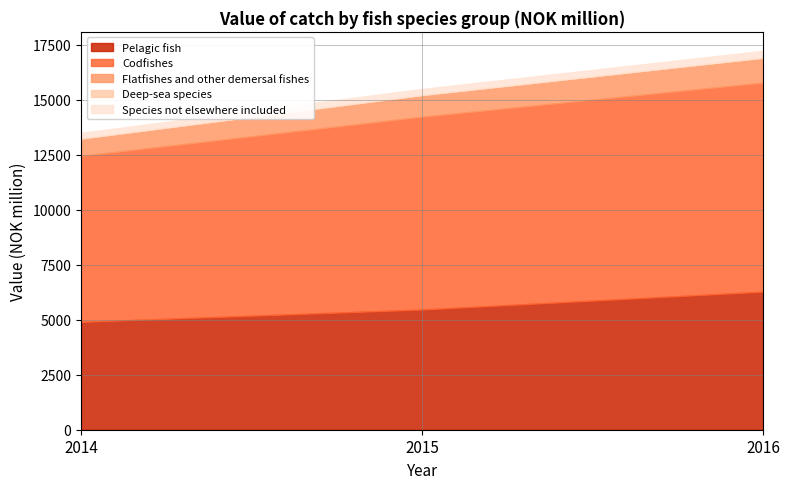

Between 2014 and 2015, which is larger?

2015